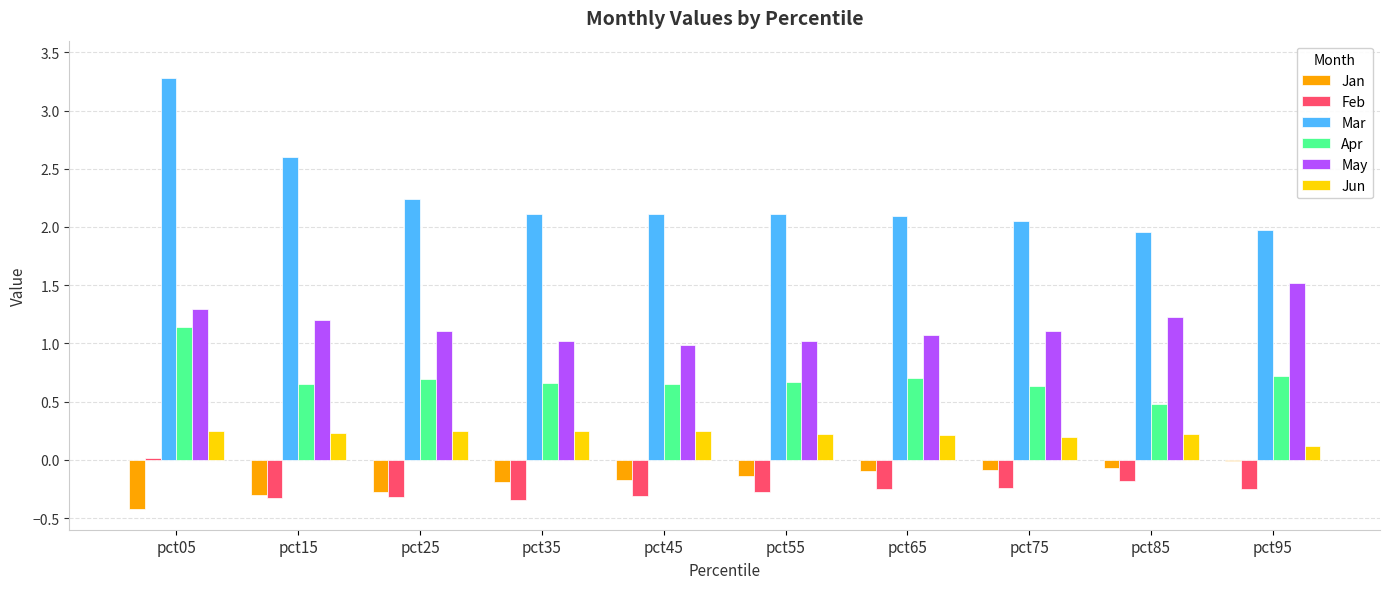

How many data points in May are above 1?

9